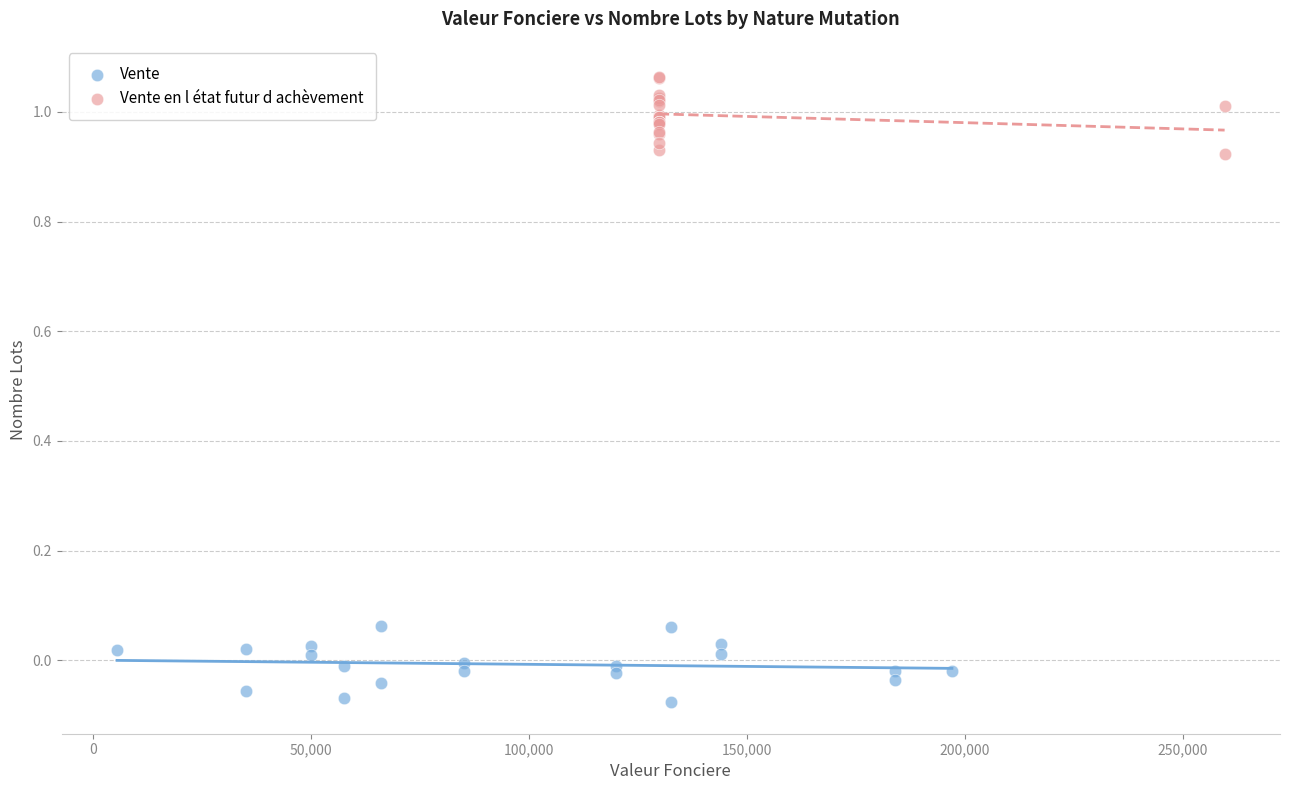

Which series reaches the minimum Y coordinate?

Vente